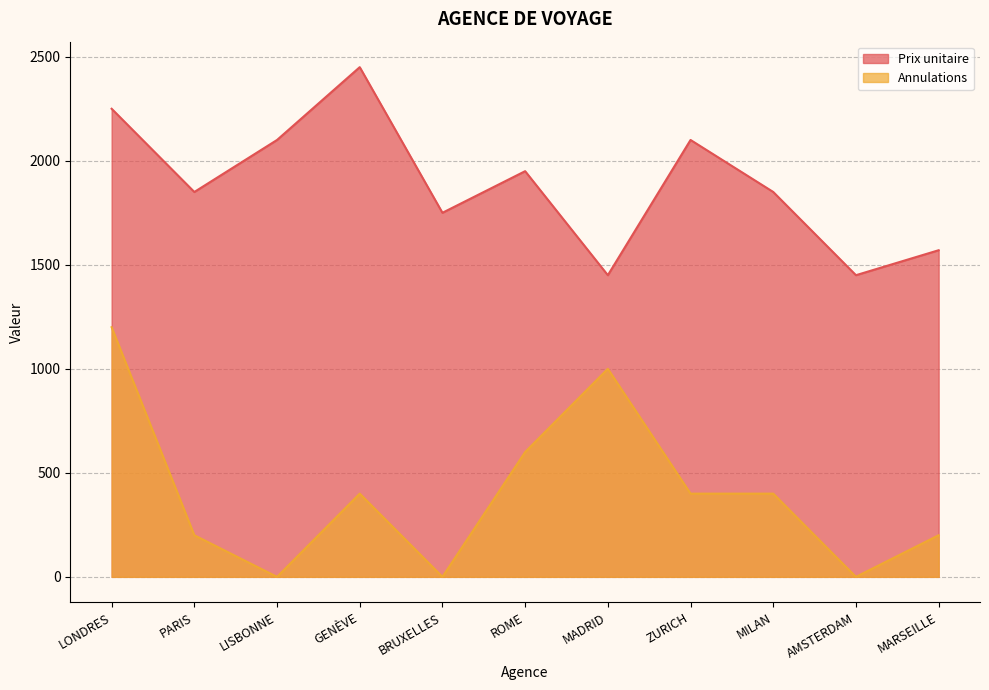

True or false: Annulations and Prix unitaire cross at least once.

False